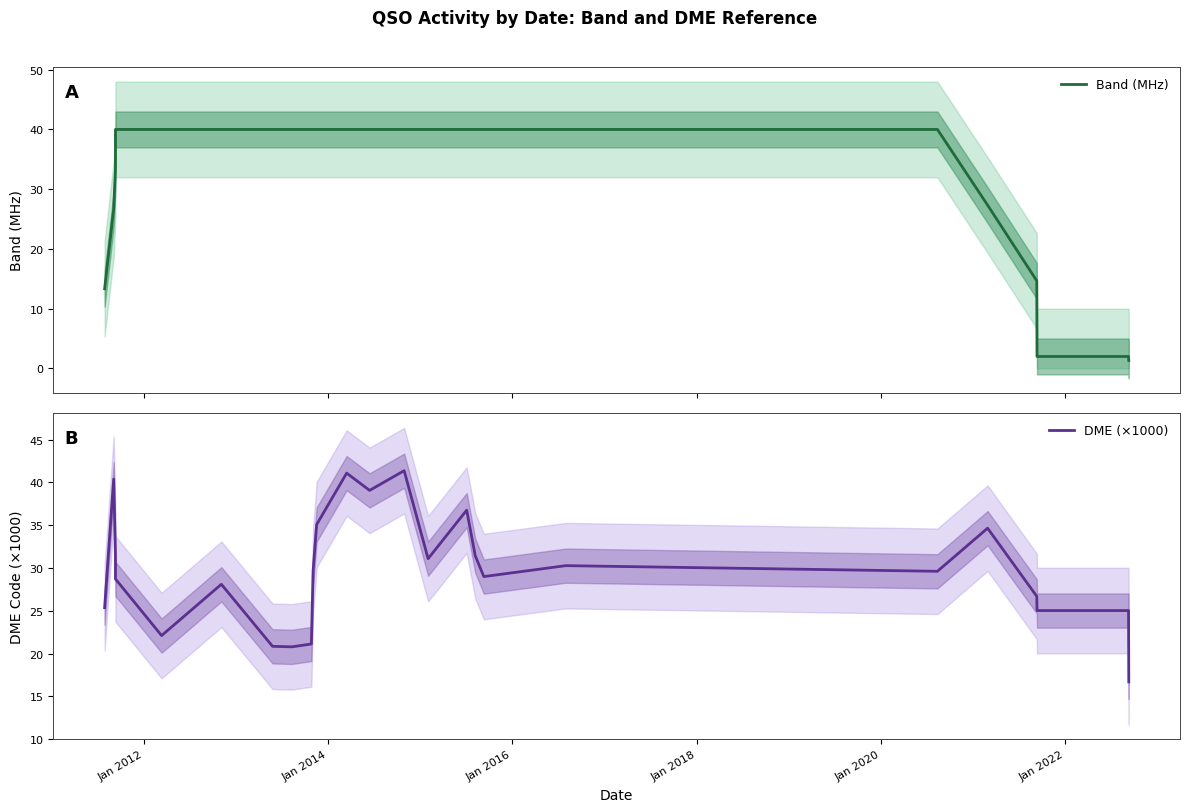

What is the difference between the maximum and second lowest values in the Band (MHz) series?

38.0